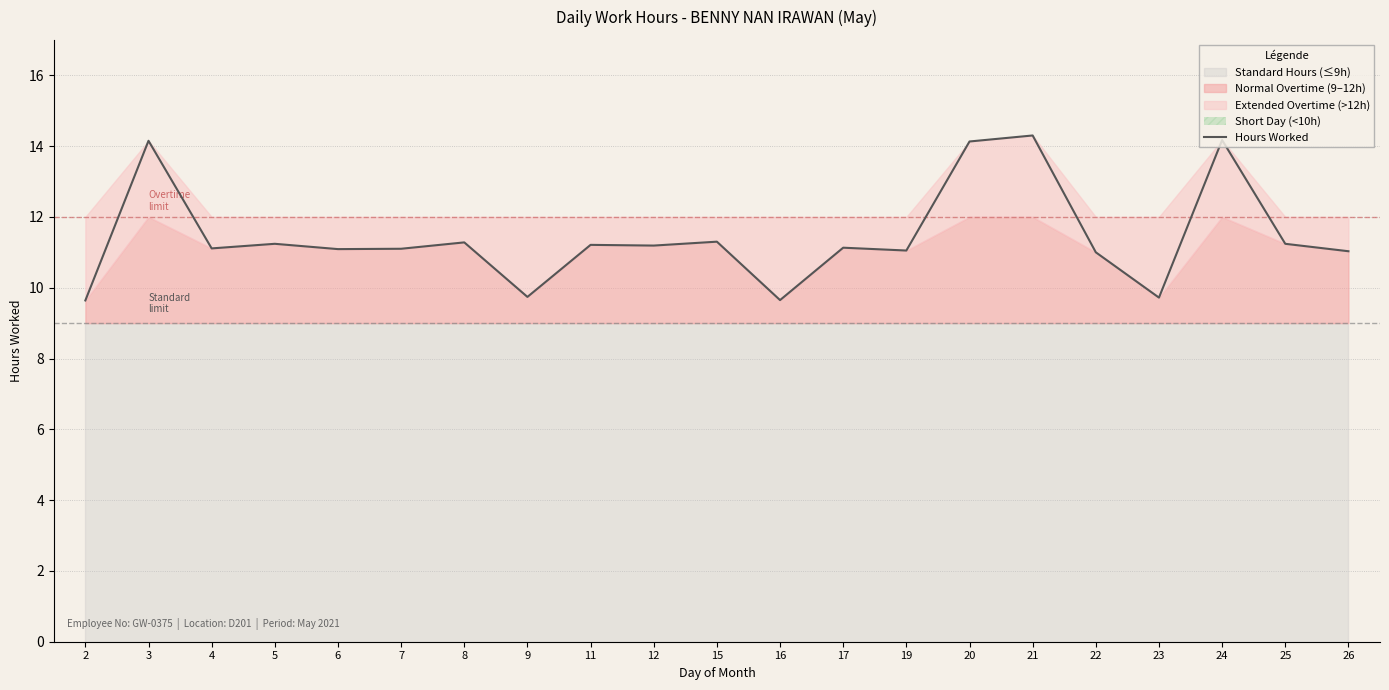

What is the maximum value for Hours Worked?

14.3